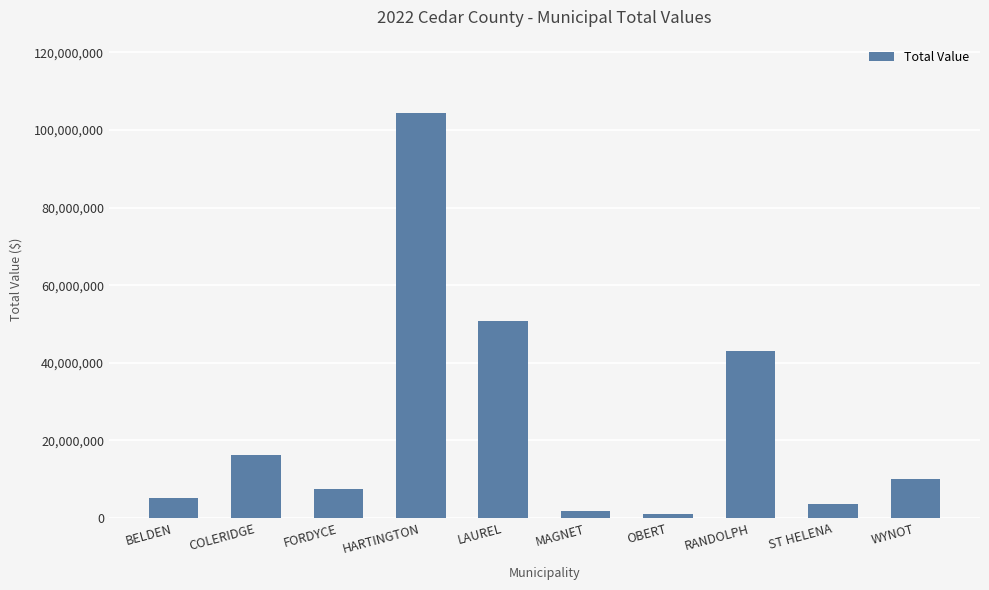

What is the minimum value shown in the chart?

946697